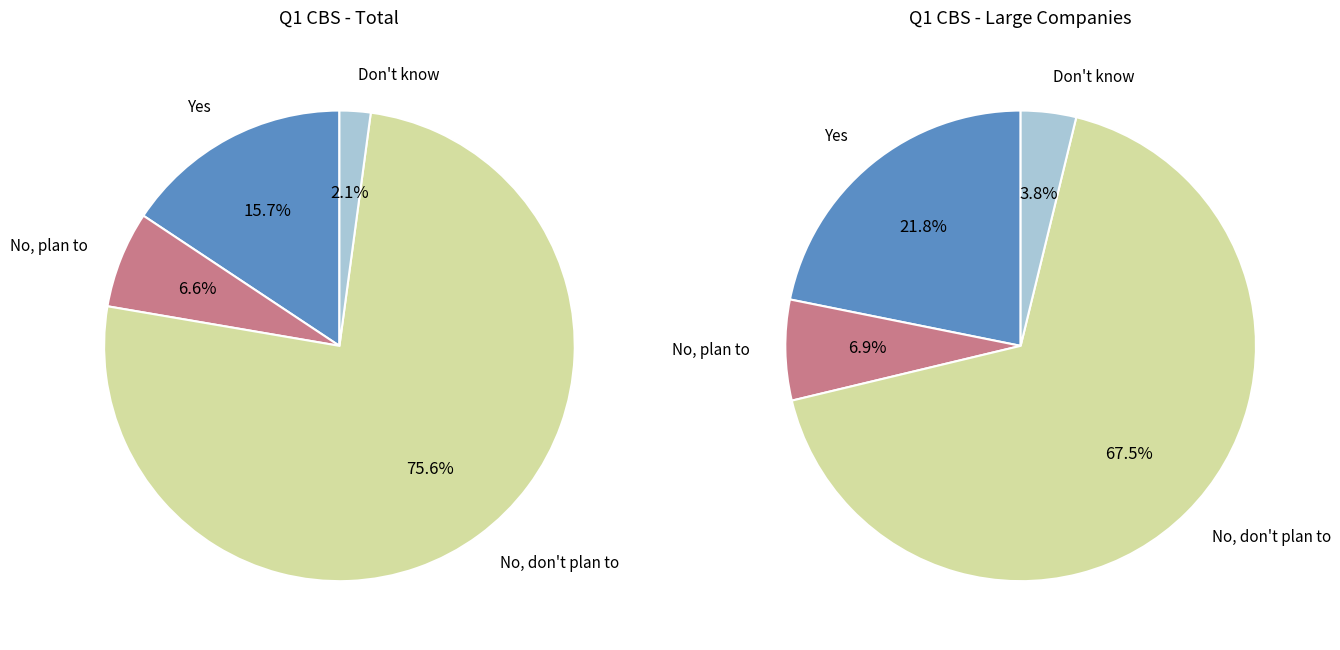

To the nearest percent, what is the difference between the Don't know and No, but we plan to offer subscriptions slice percentages?

5%